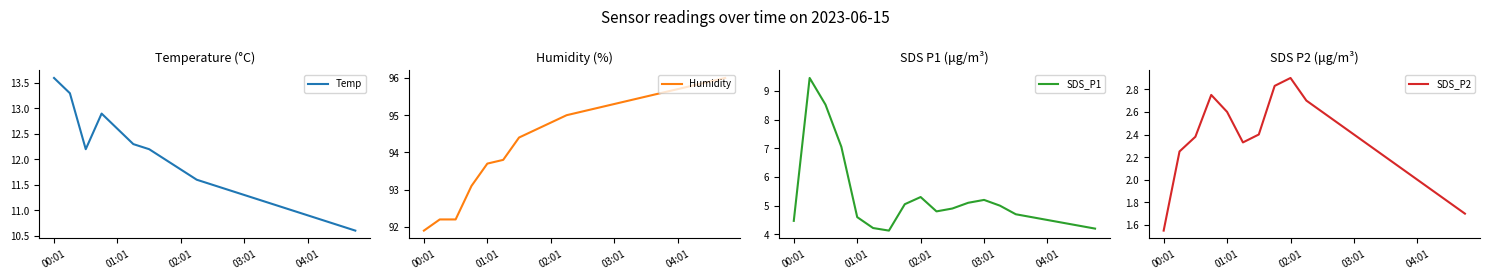

What is the difference between the second highest and second lowest values in the Humidity series?

3.7